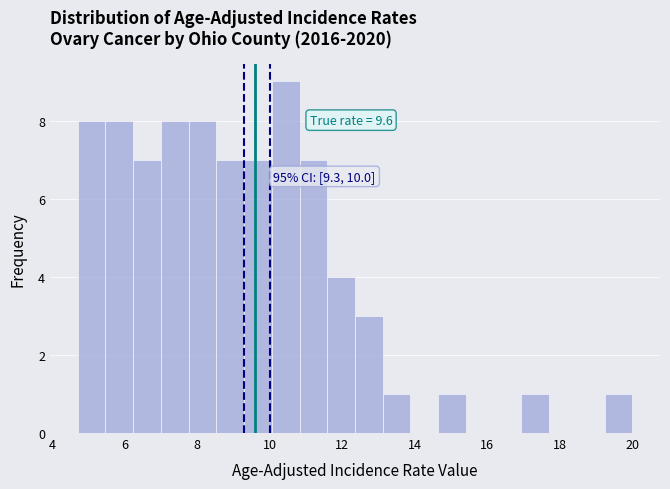

Around what value on the x-axis is the tallest bar? Give the approximate position of its centre, as read against the axis.

10.4